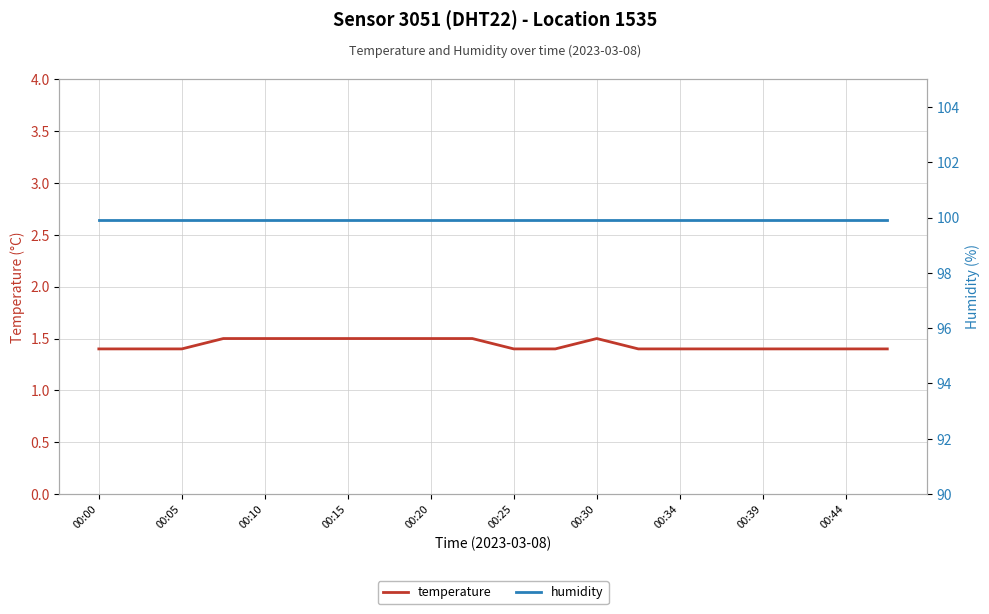

True or false: temperature has a value of 1.4 at 00:00.

True